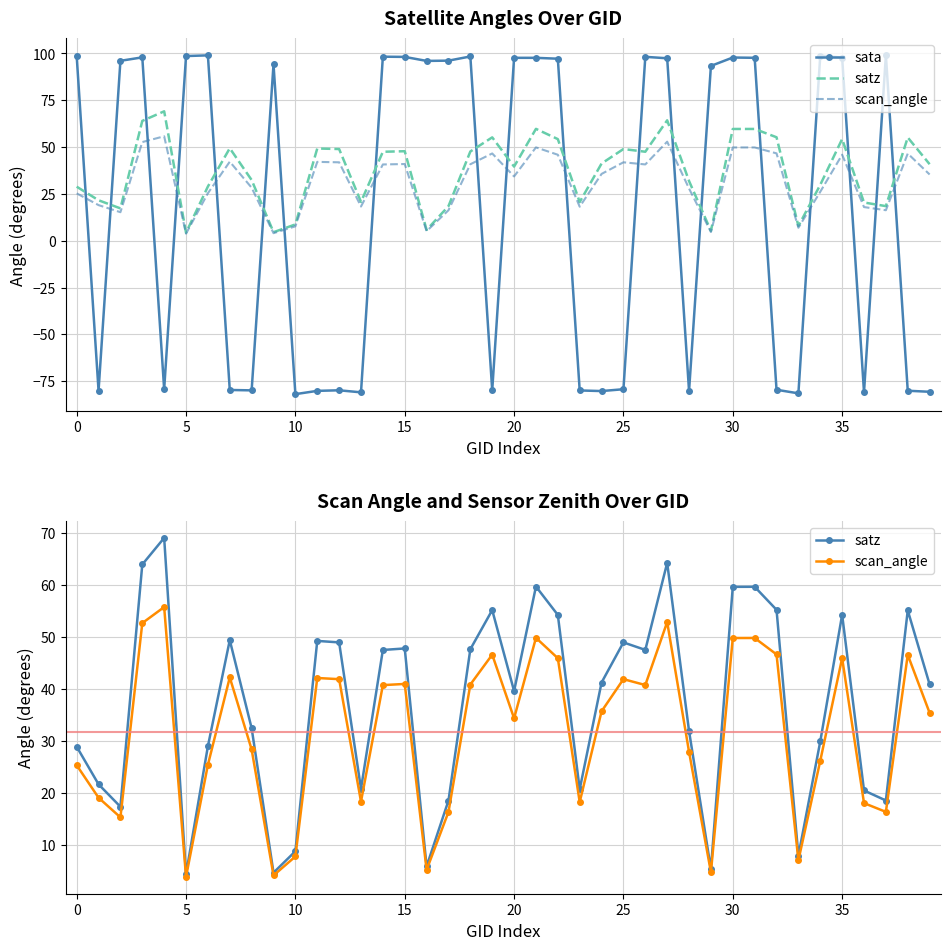

What is the sum of all scan_angle values?

1266.2